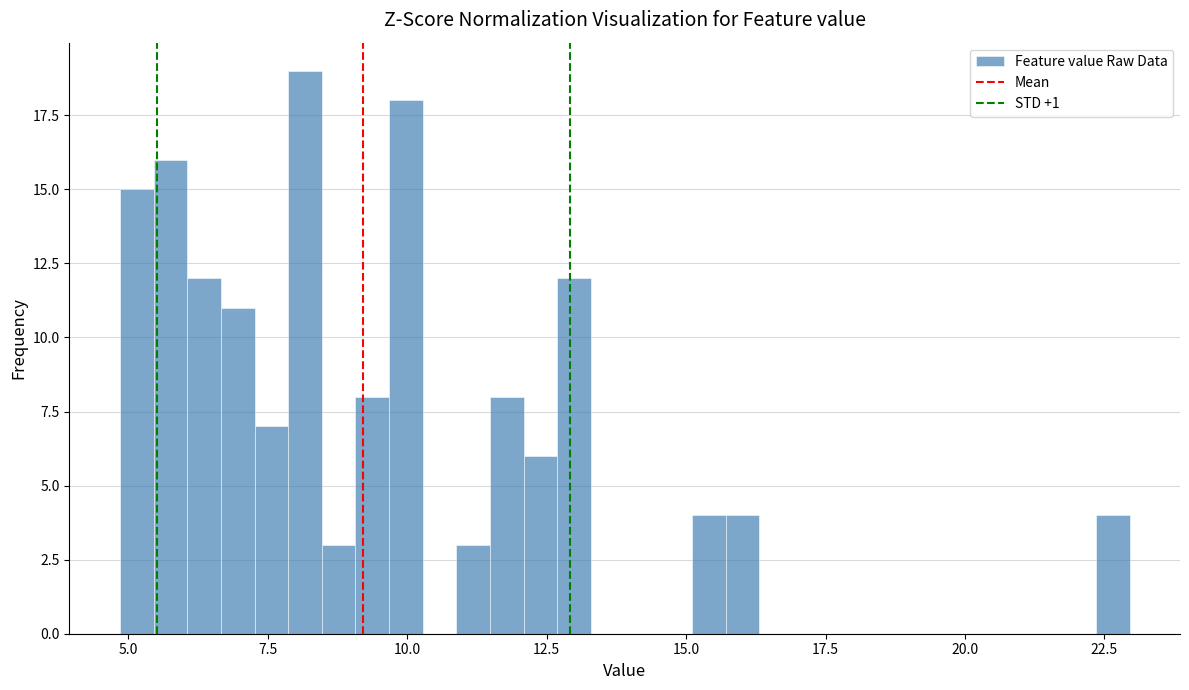

Read against the x-axis, roughly where is the centre of the tallest bar?

8.0